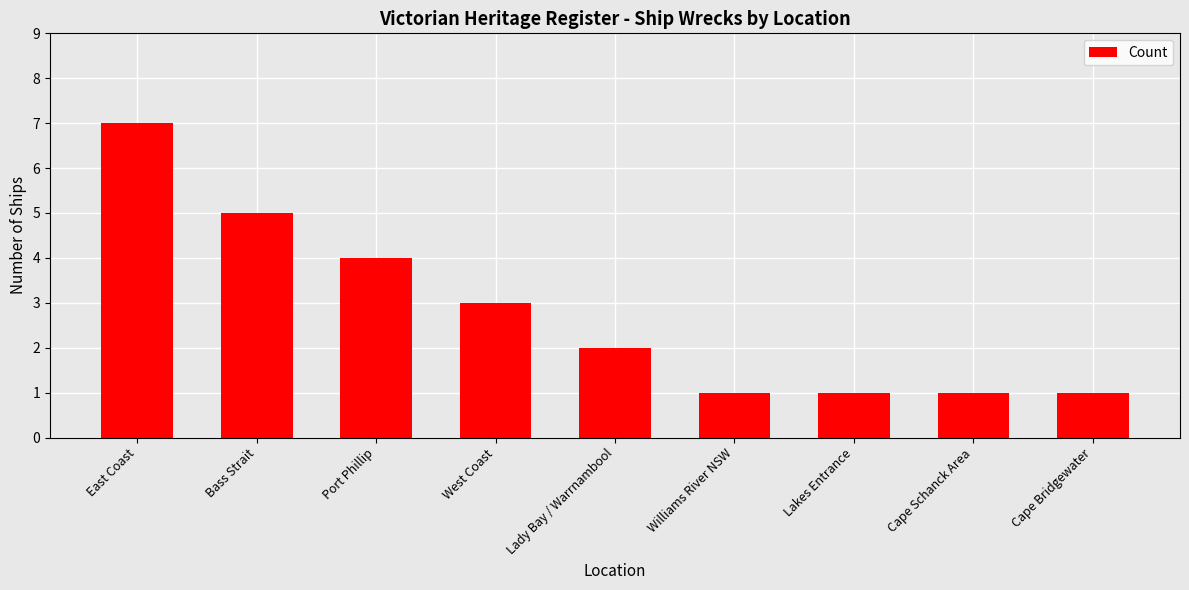

Are the bars horizontal?

No